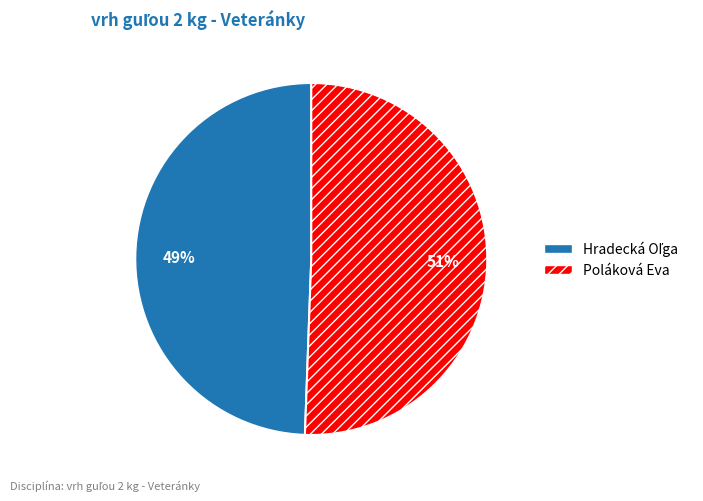

To the nearest percent, what is the average slice percentage?

50%